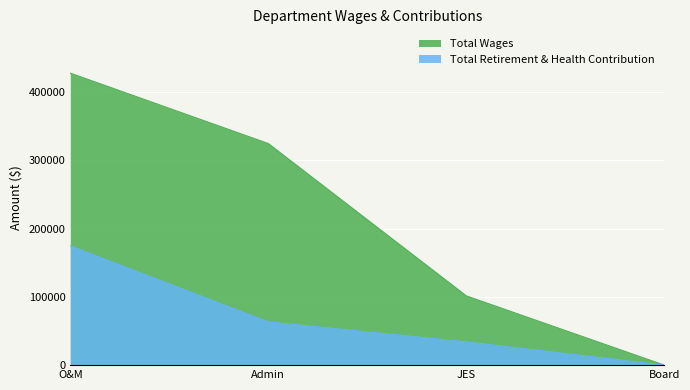

At which label does Total Wages reach its minimum?

Board